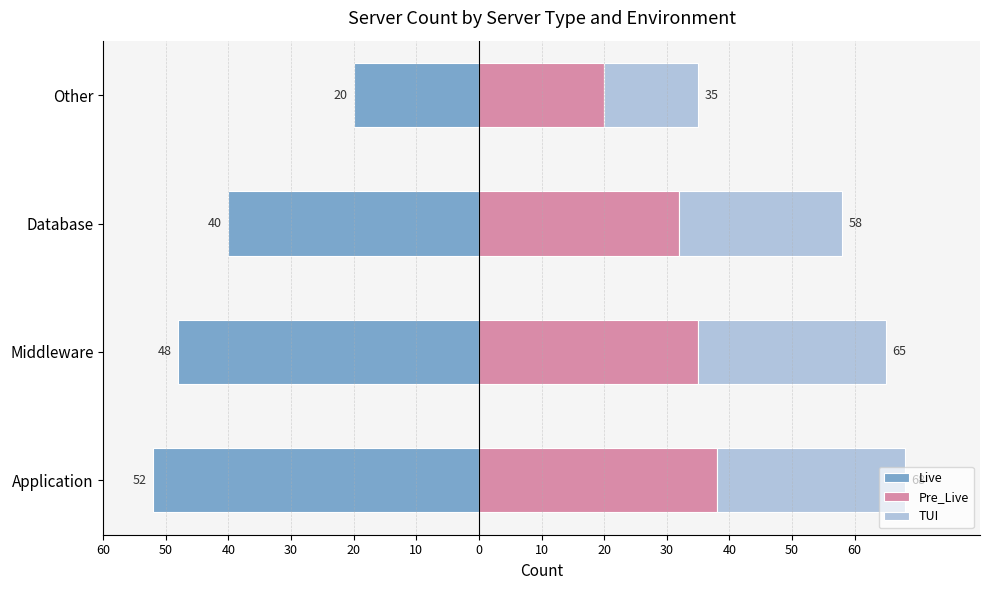

True or false: Live has a value of -27 at Other.

False